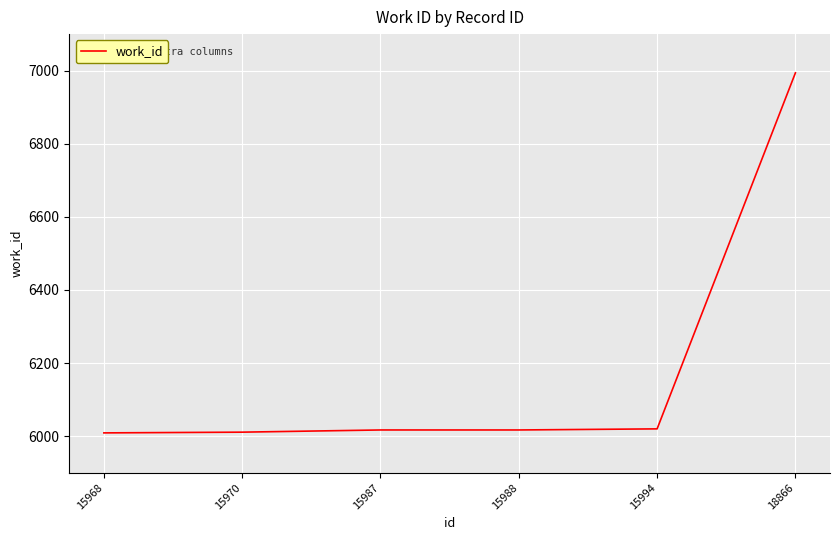

What is the maximum value shown in the chart?

6994